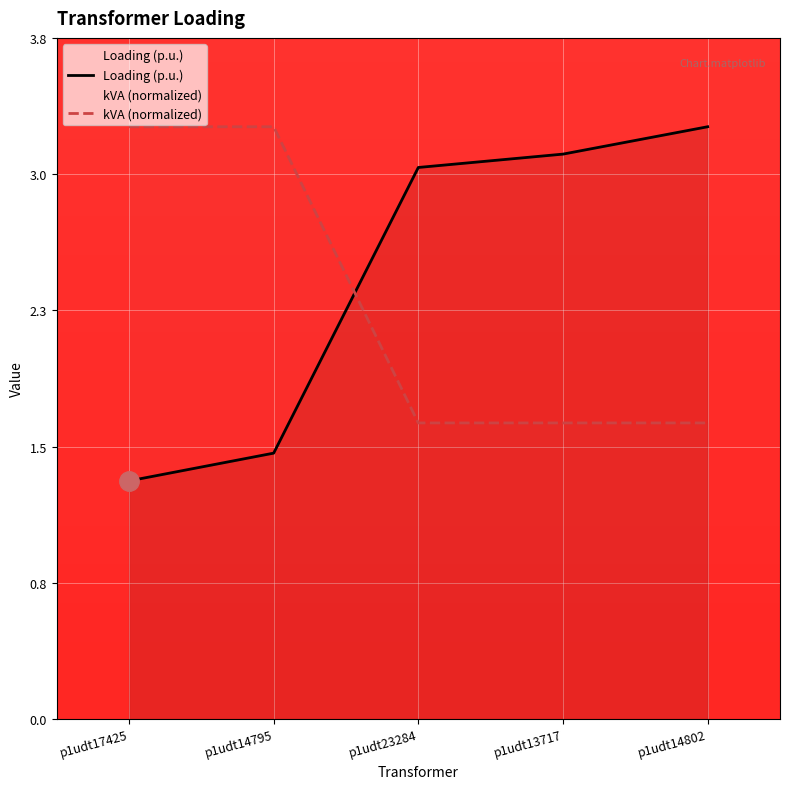

How many series are shown in this chart?

2